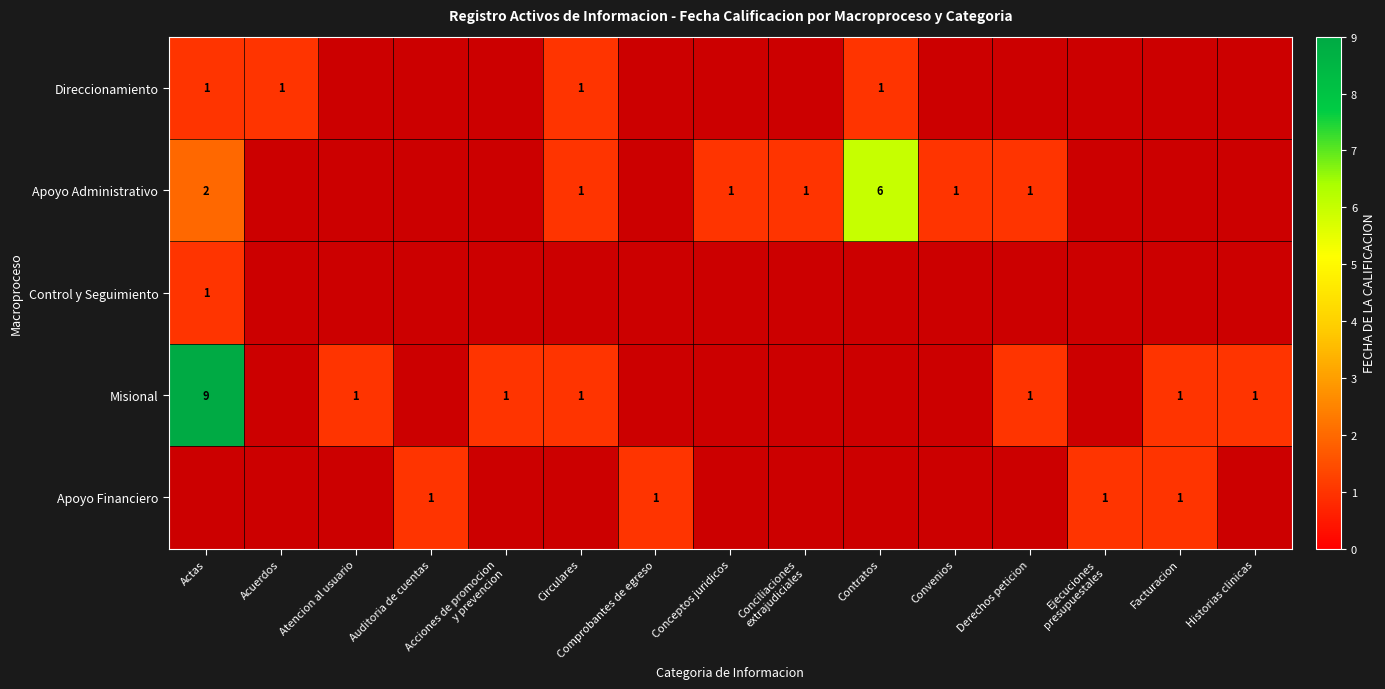

Is it true that Apoyo Administrativo equals 6 at Contratos?

True